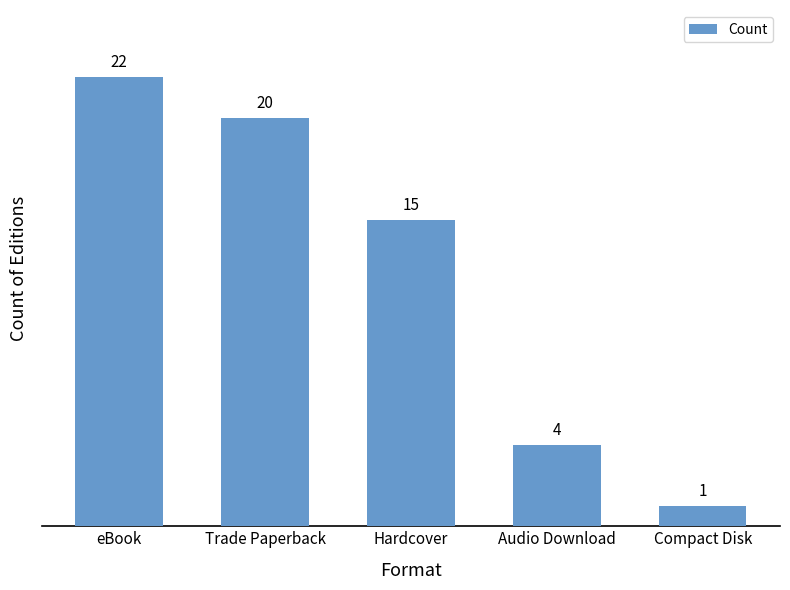

List the labels in order of value, largest first.

eBook, Trade Paperback, Hardcover, Audio Download, Compact Disk